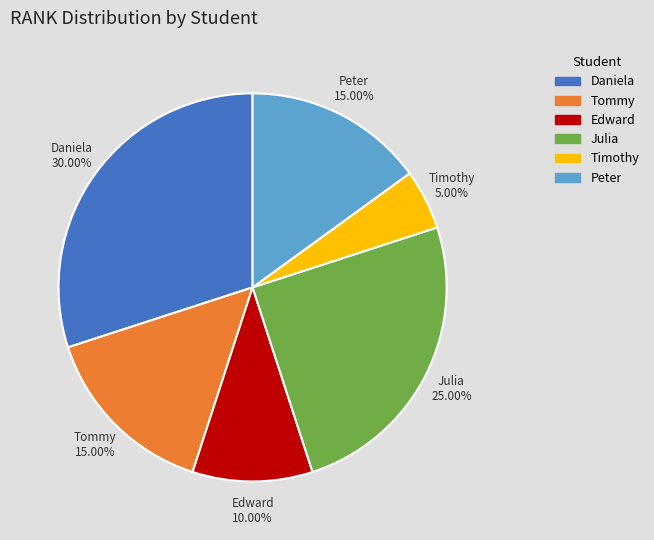

Is the sum of Peter and Daniela greater than half?

No